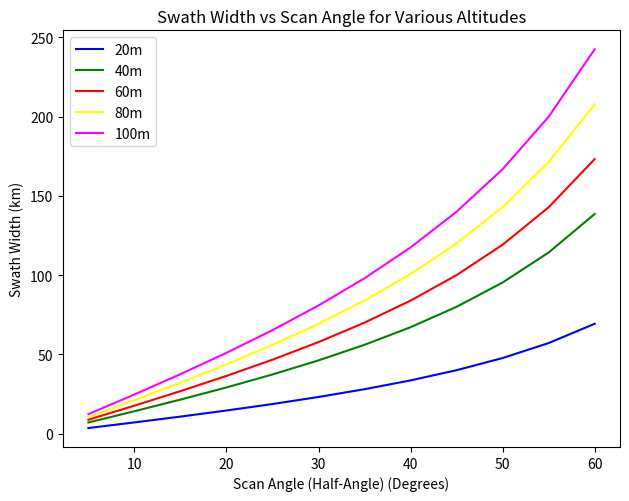

Which series has the largest total across all categories?

100m